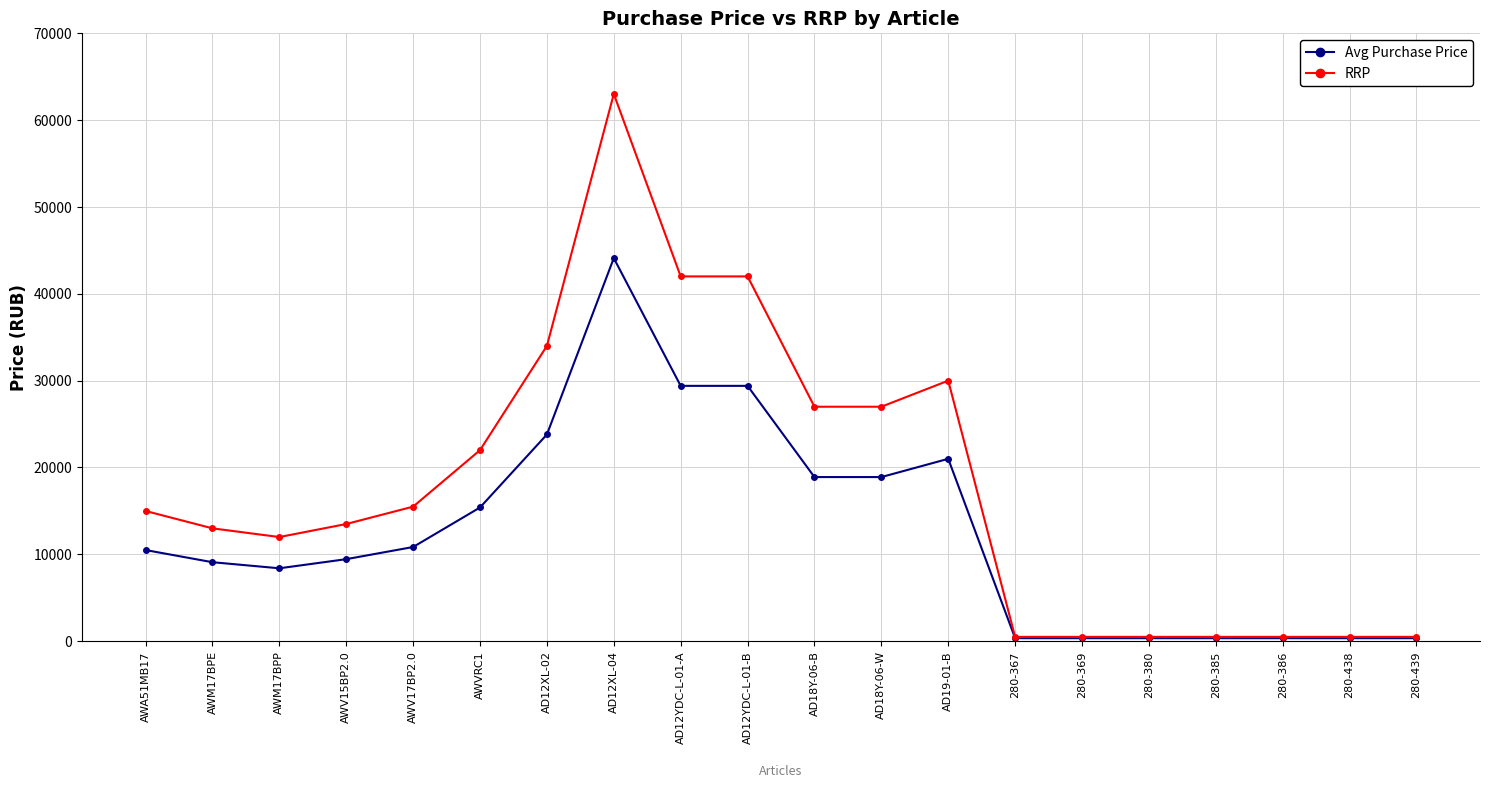

At AWVRC1, list the series in order from largest to smallest.

RRP, Avg Purchase Price